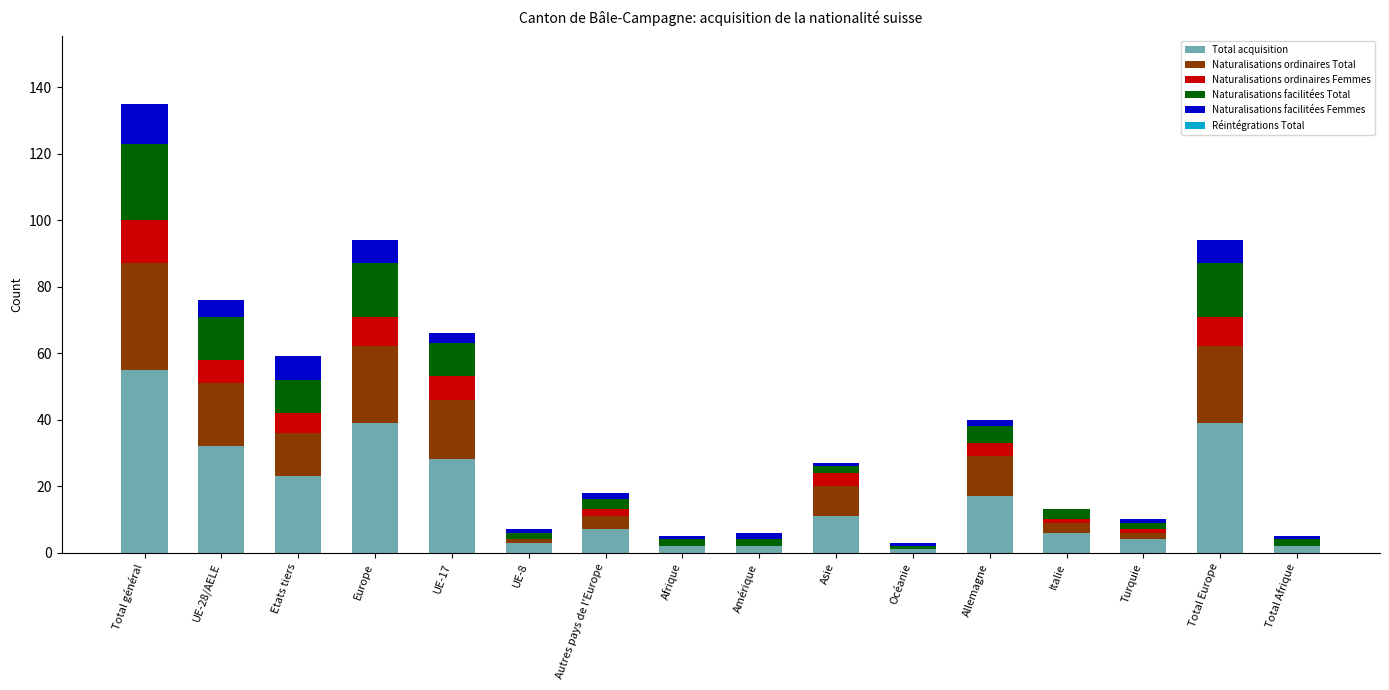

Are the bars grouped side by side (vs. stacked)?

No